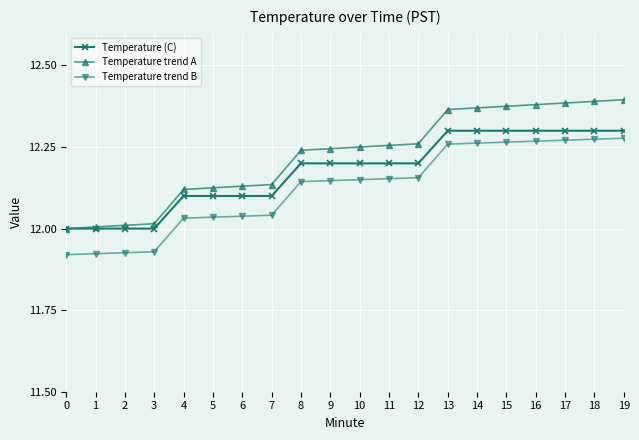

True or false: Temperature trend A and Temperature trend B intersect in this chart.

False